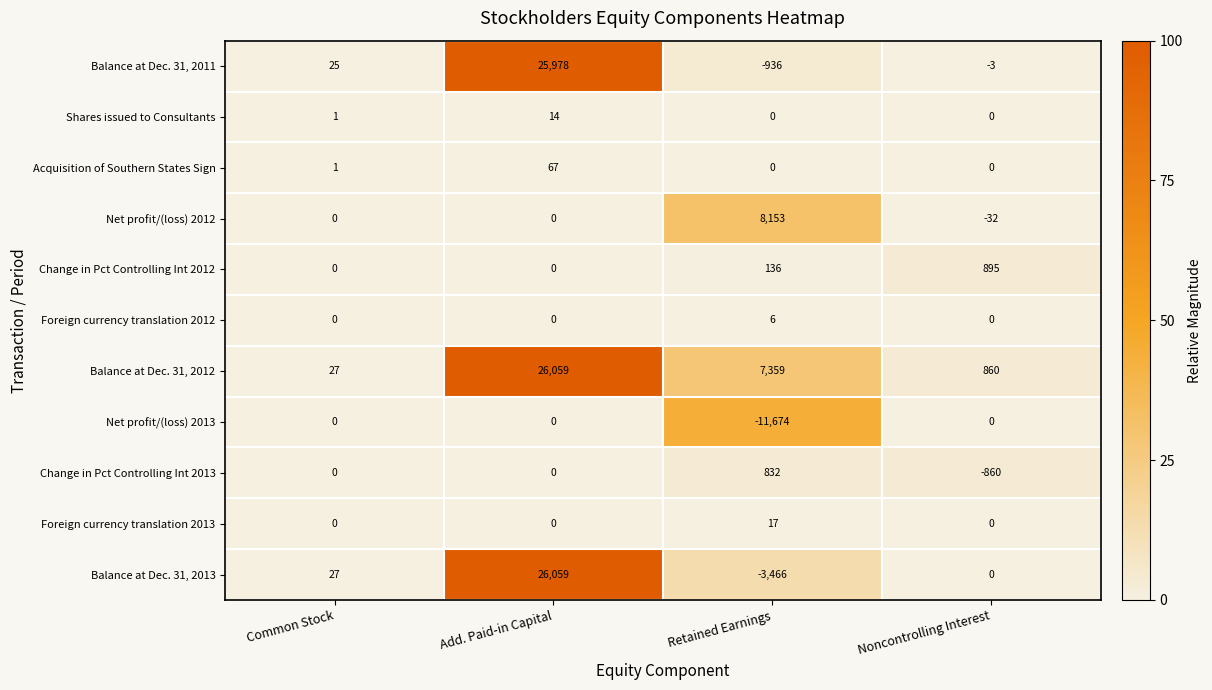

At how many categories does at least one series exceed 0?

4